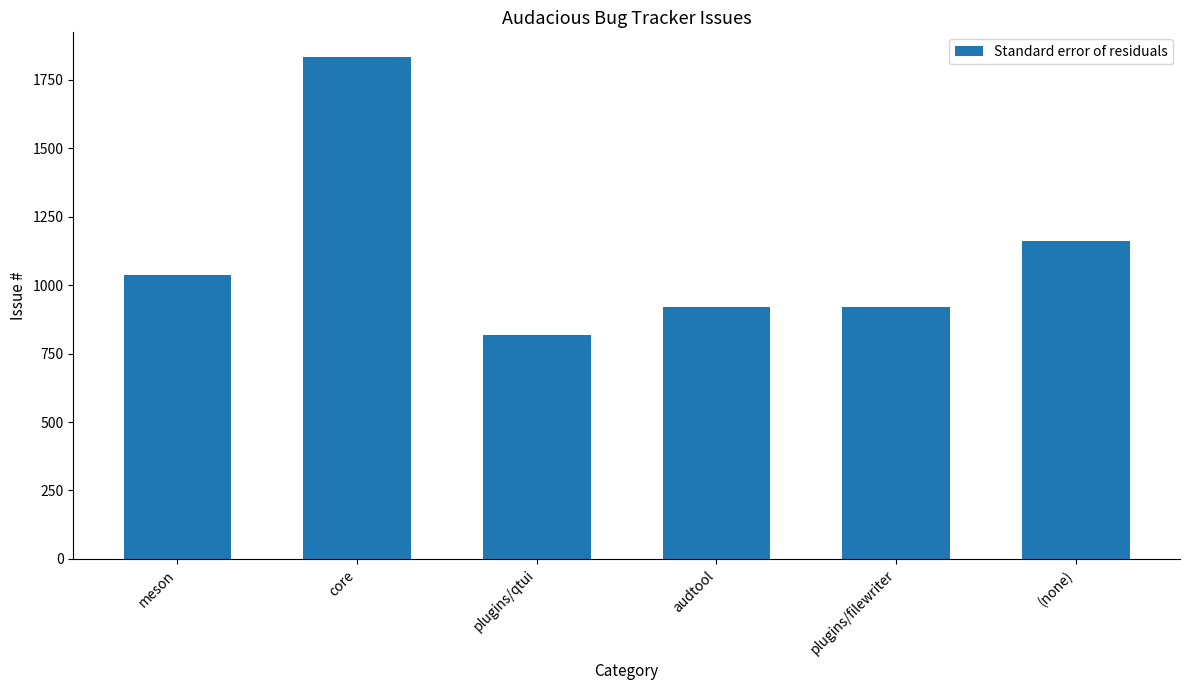

What is the change in value from plugins/qtui to plugins/filewriter?

+101